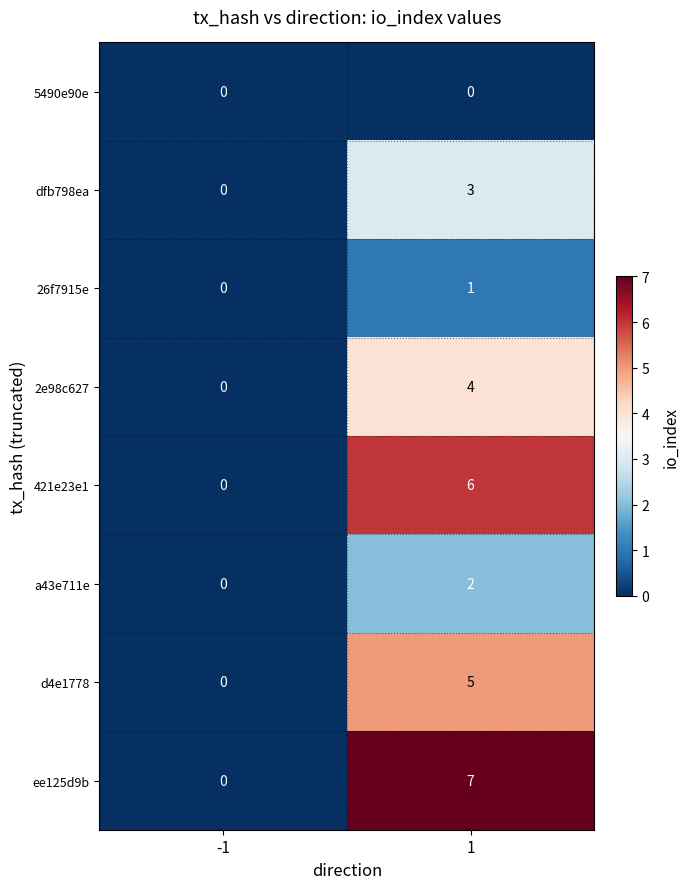

What is the total value across all series at 1?

28